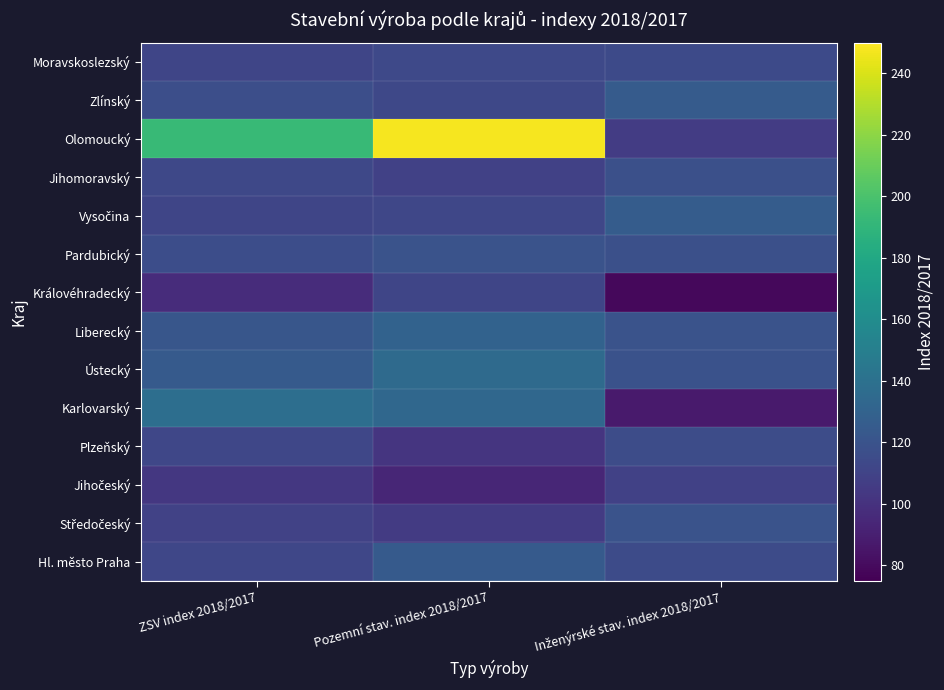

What is the maximum value shown in the chart?

247.8